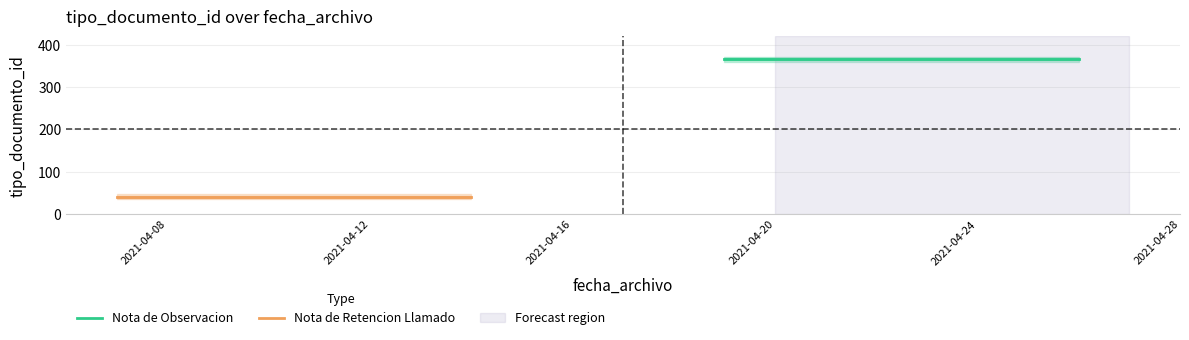

What are all the series names shown in the legend?

Nota de Observacion, Nota de Retencion Llamado